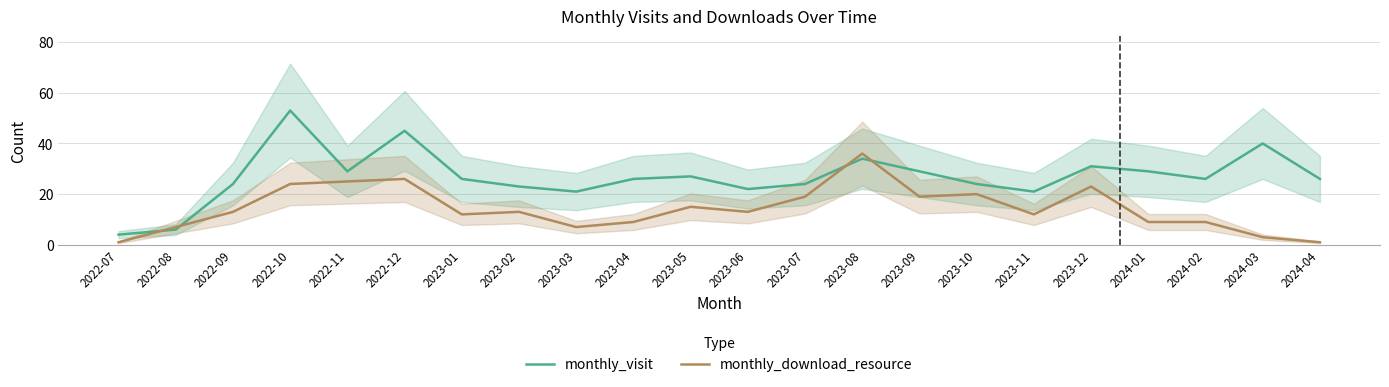

How many times do monthly_visit and monthly_download_resource cross each other?

4